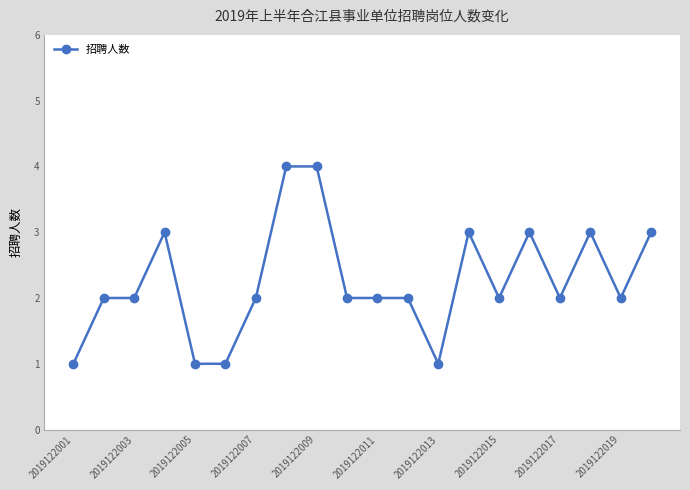

What is the sum of all values?

45